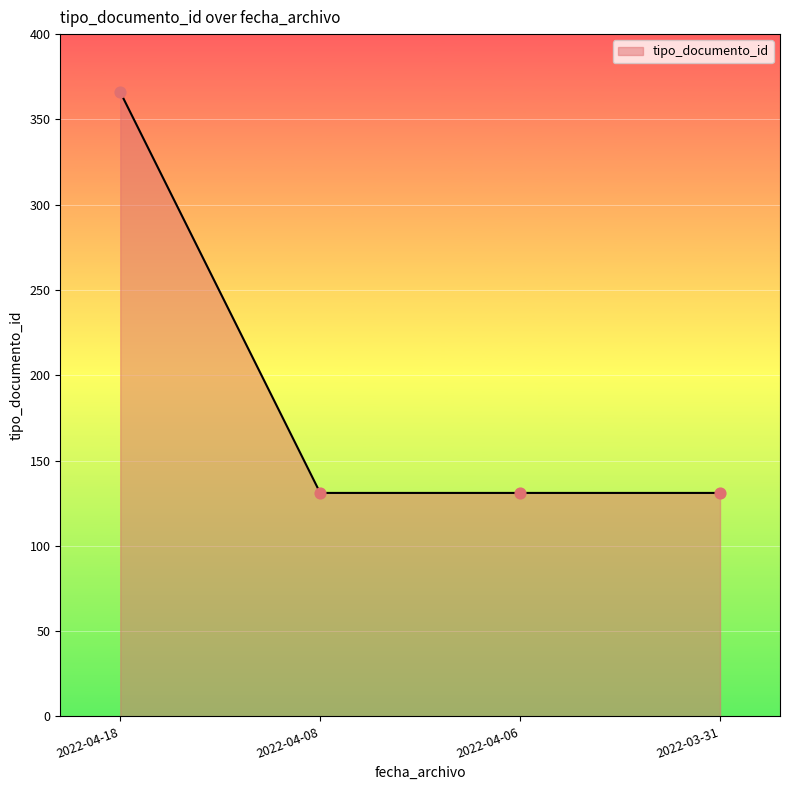

Between 2022-04-18 and 2022-03-31, which is larger?

2022-04-18